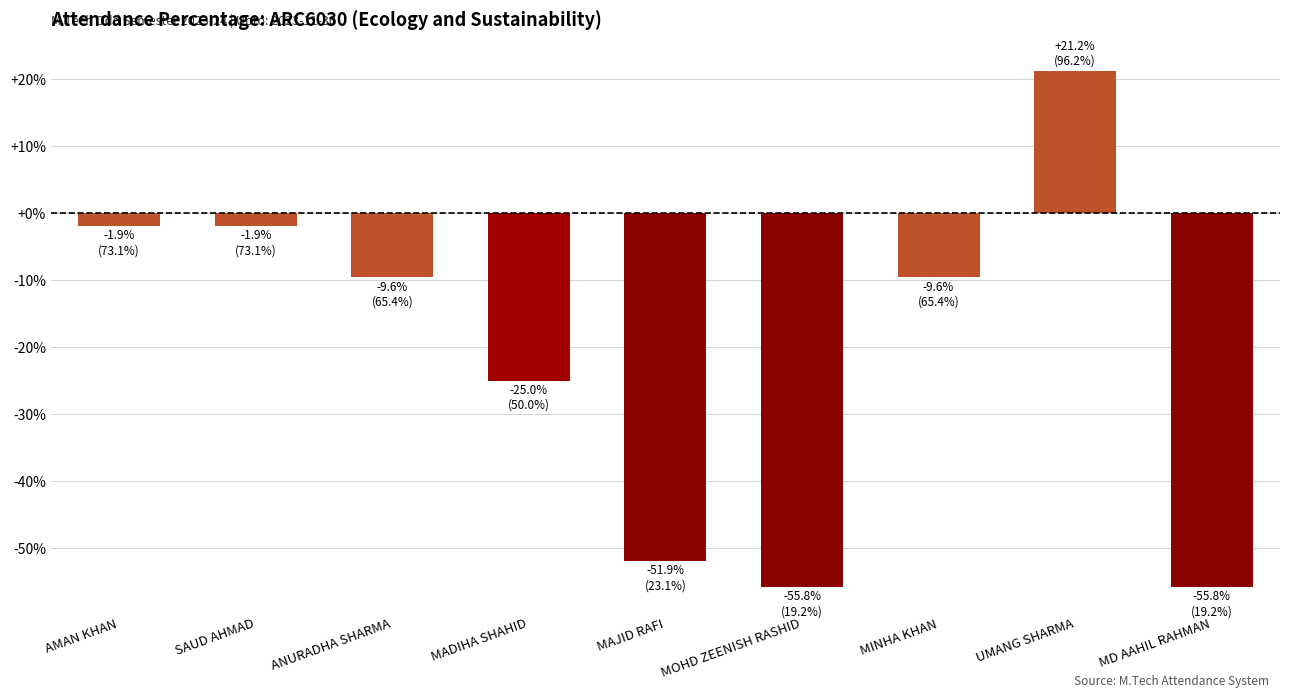

What is the difference between the values at ANURADHA SHARMA and UMANG SHARMA?

30.8